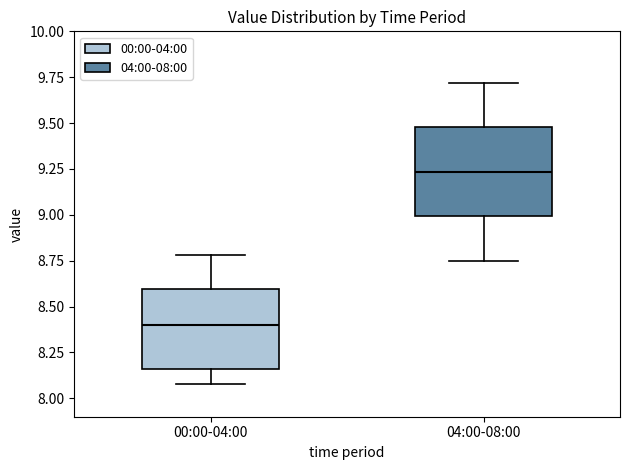

Which box's median line is the lowest?

00:00-04:00